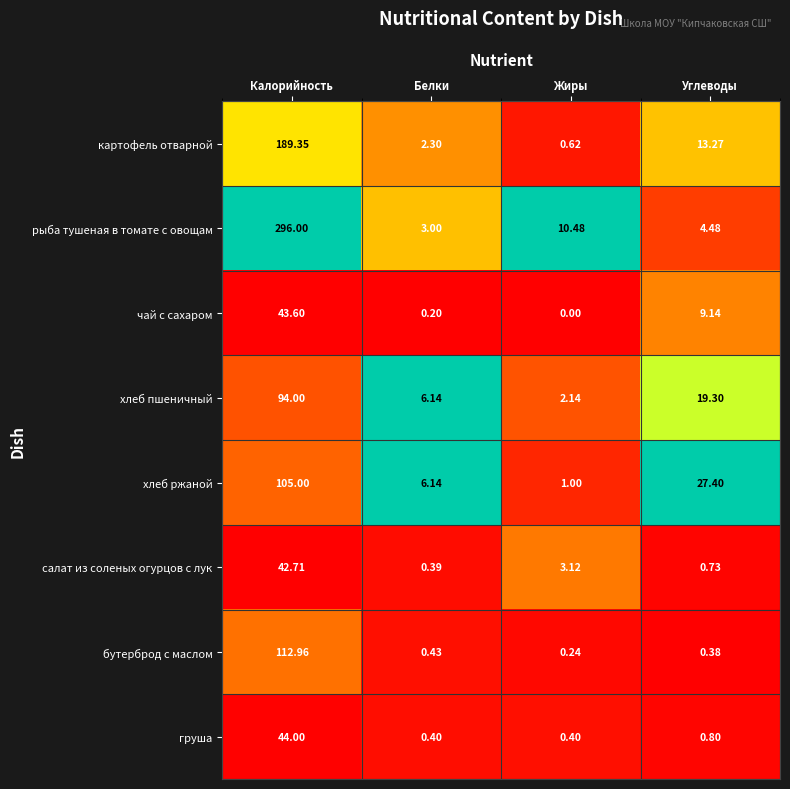

Rank the series at Жиры from lowest to highest value.

чай с сахаром, бутерброд с маслом, груша, картофель отварной, хлеб ржаной, хлеб пшеничный, салат из соленых огурцов с лук, рыба тушеная в томате с овощам